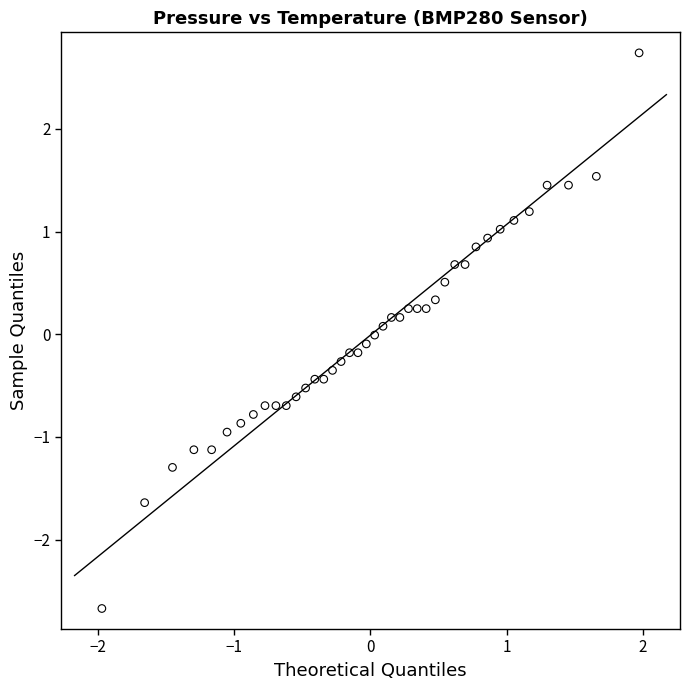

What is the range of X values (max minus min)?

3.9